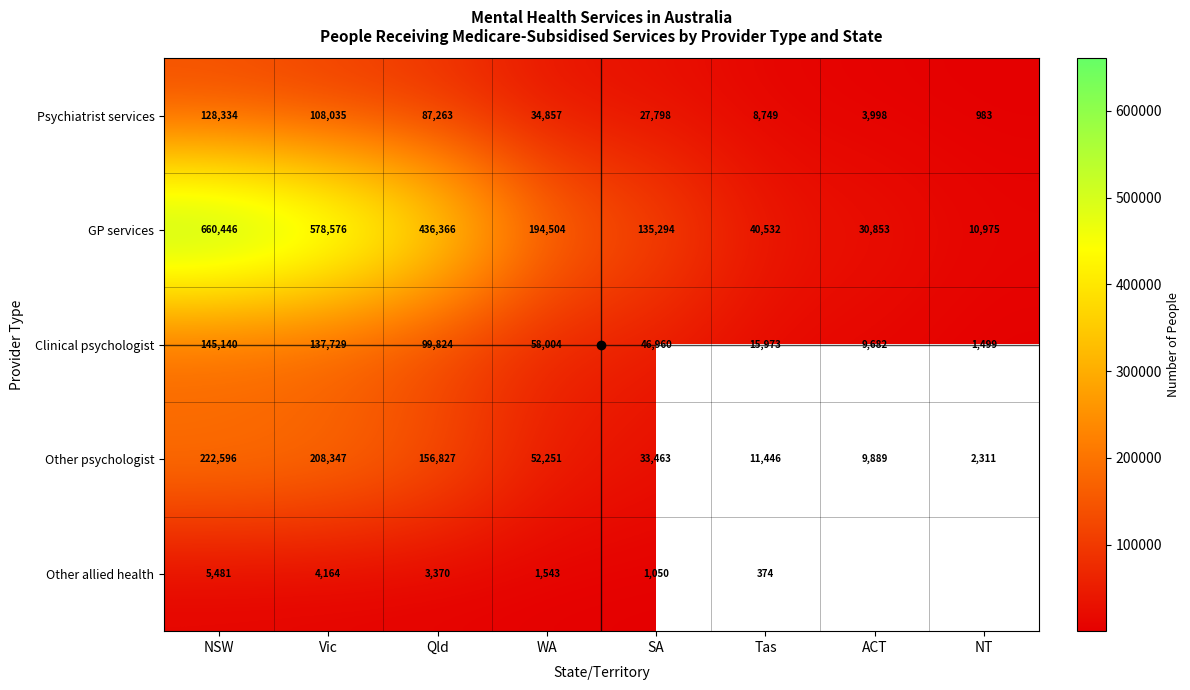

Rank the categories by Other psychologist value from highest to lowest.

NSW, Vic, Qld, WA, SA, Tas, ACT, NT